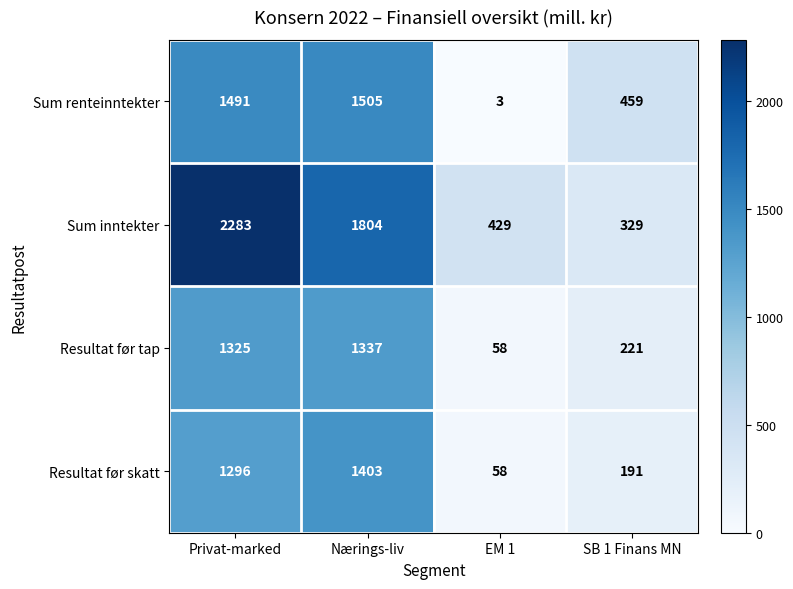

At Nærings-liv, list the series in order from largest to smallest.

Sum inntekter, Sum renteinntekter, Resultat før skatt, Resultat før tap